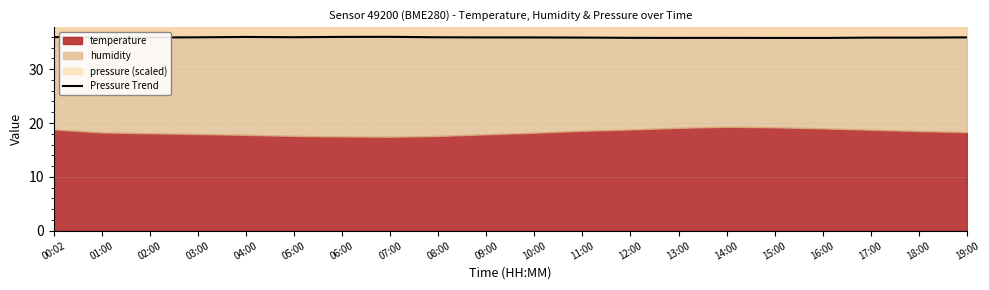

What is the label of the 15th point from the right?

05:00